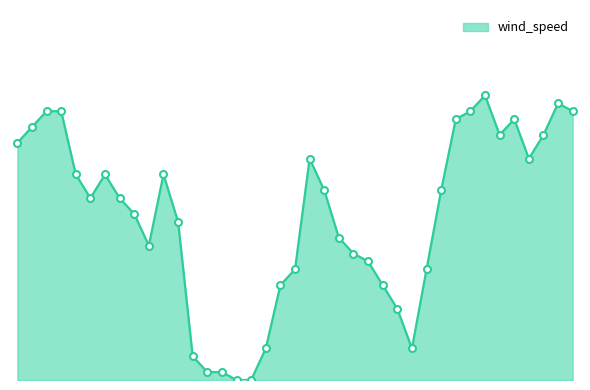

Does the chart display data point markers on the line(s)?

No